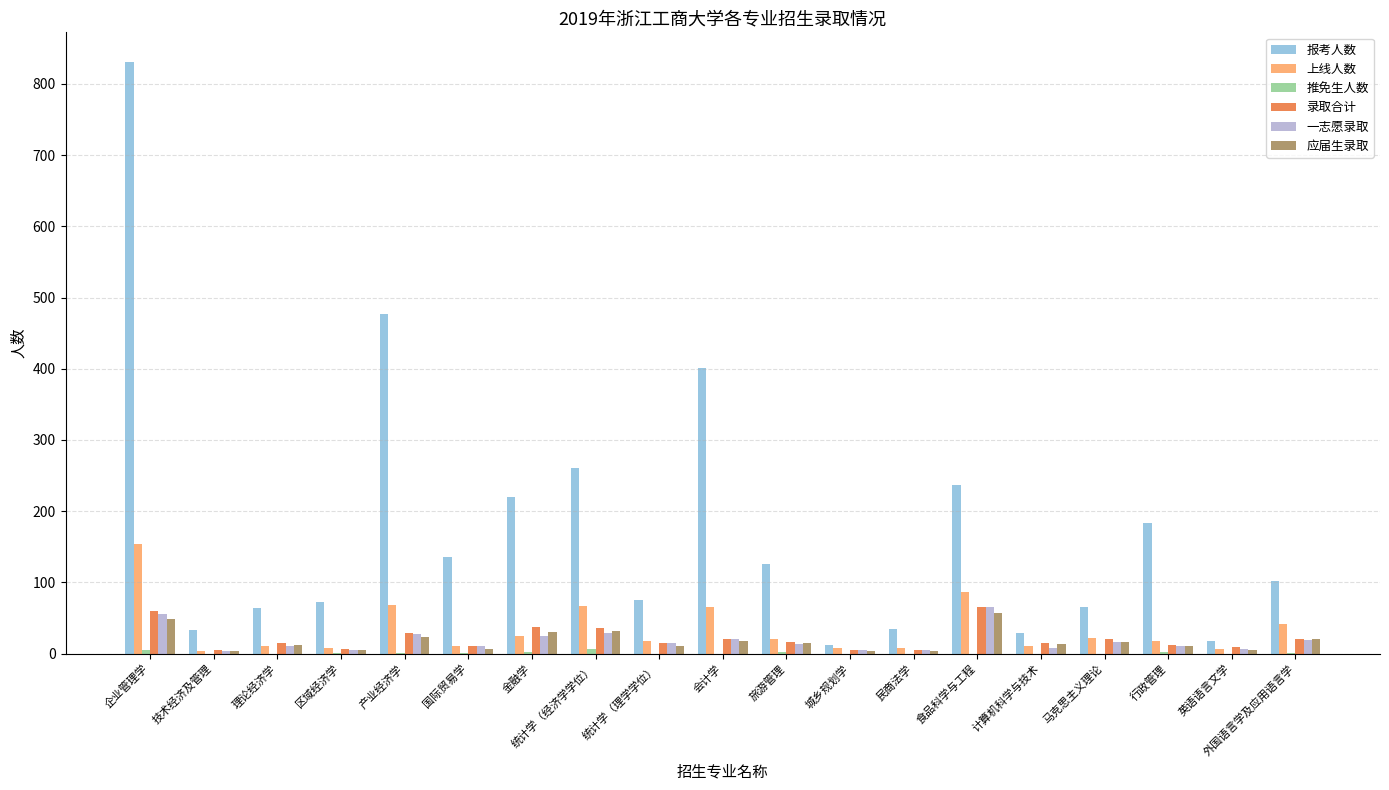

At which label is 报考人数 closest to 421?

会计学